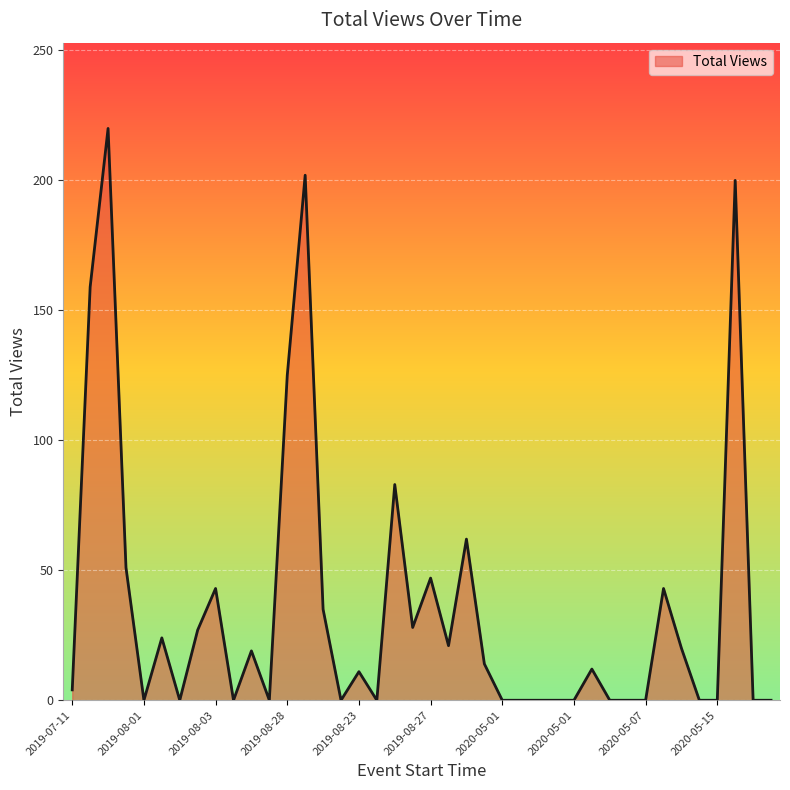

What is the maximum value shown in the chart?

220